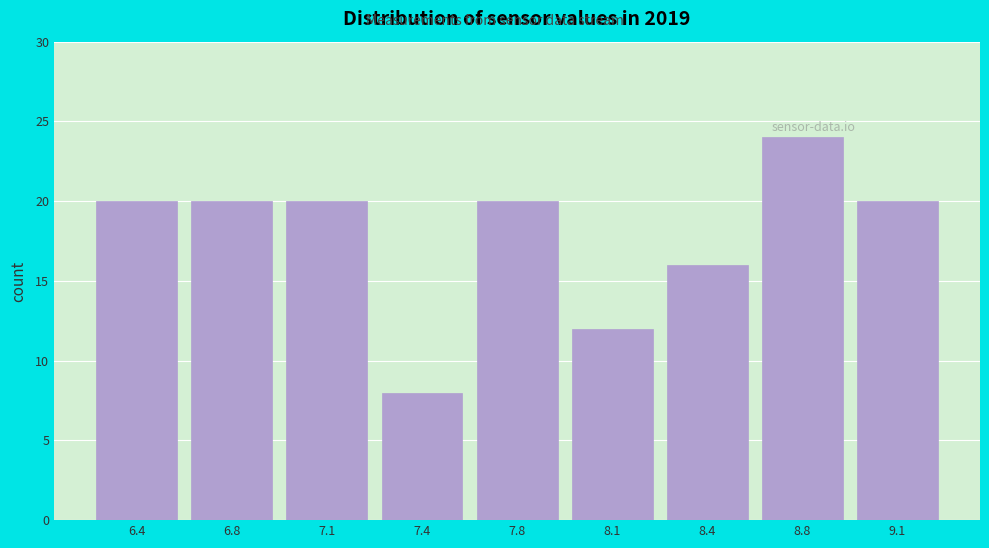

Reading left to right, extract all data points from this chart.

20	20	20	8	20	12	16	24	20